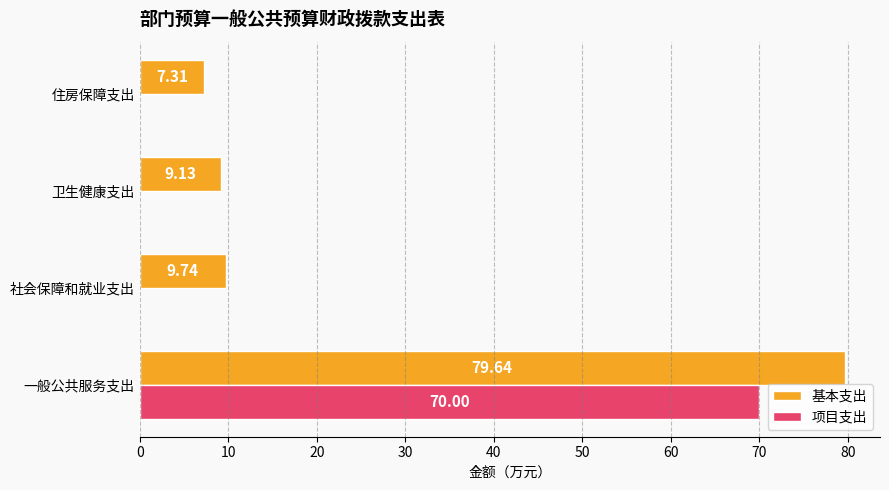

What is the total value across all series at 一般公共服务支出?

149.6